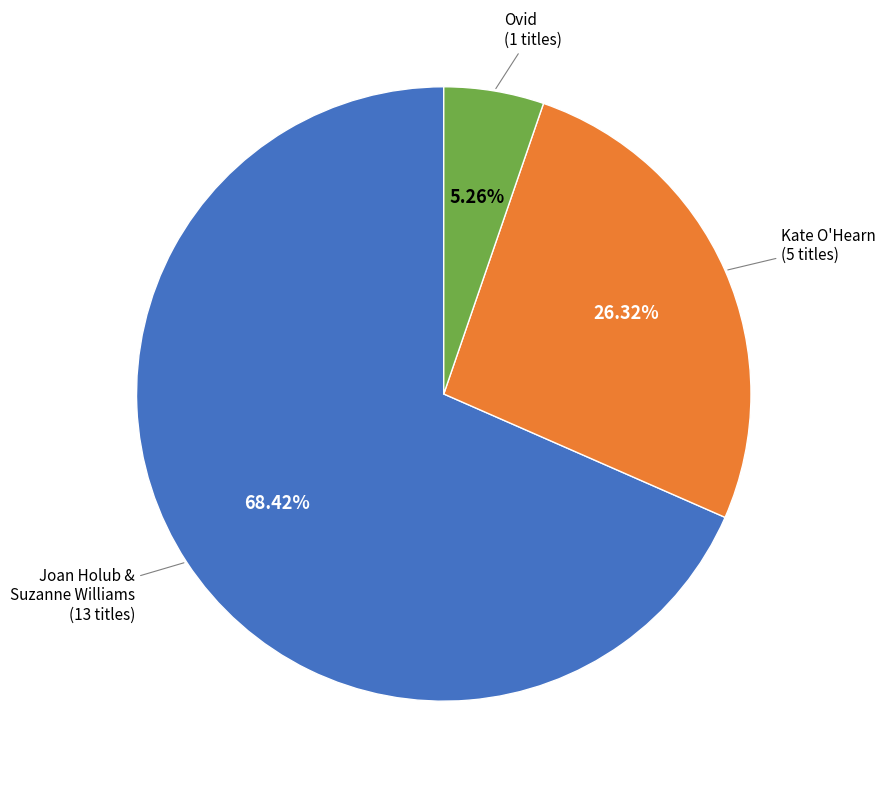

Is there any slice that represents more than half of the pie?

Yes